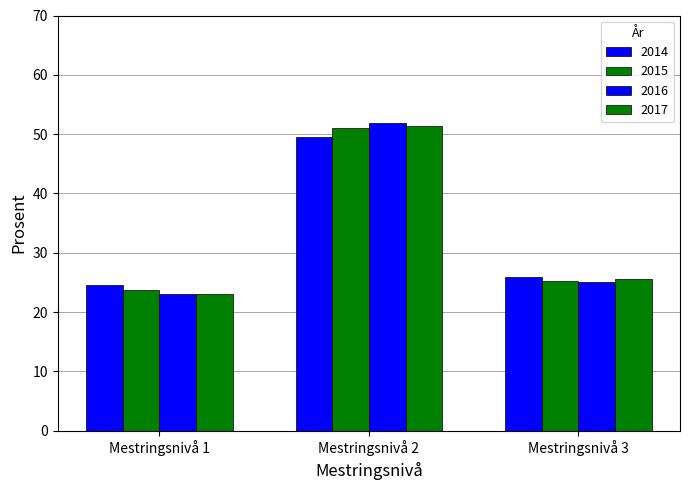

Reading left to right, extract all data points from this chart.

2014: 24.6	49.5	25.9
2015: 23.7	51.0	25.3
2016: 23.0	51.9	25.0
2017: 23.0	51.3	25.6